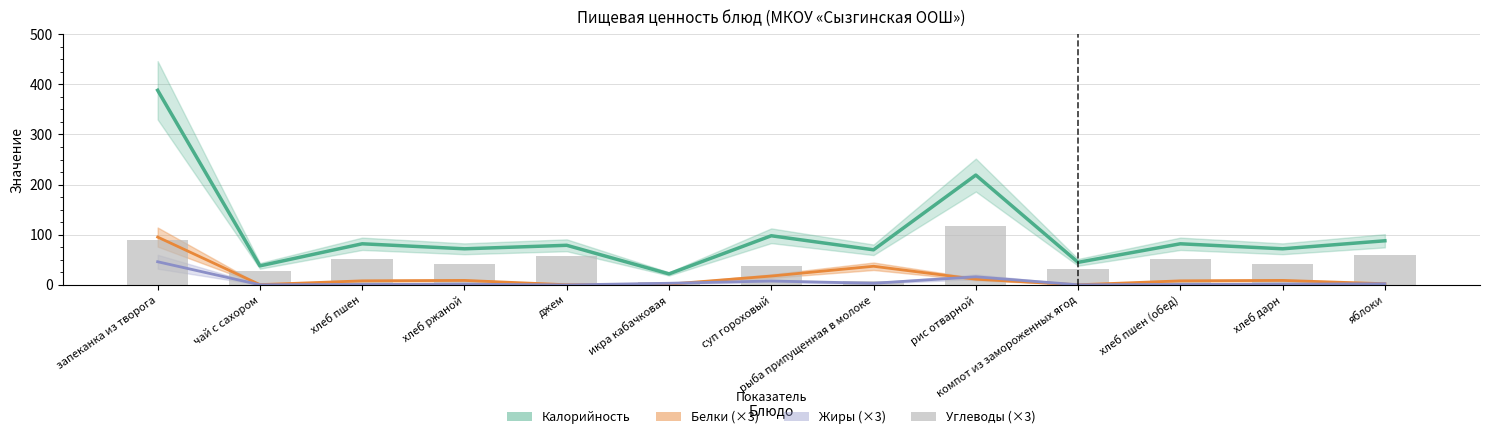

What is the average value of the Калорийность series?

104.2